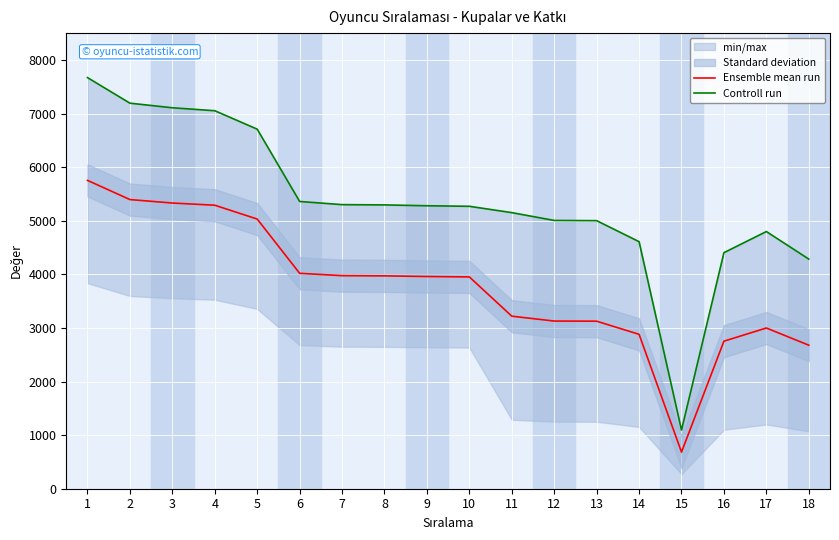

Reading left to right, list all the values displayed in this chart.

Ensemble mean run: 1=5752.5	2=5394.5	3=5330.0	4=5289.0	5=5031.0	6=4019.0	7=3975.0	8=3971.0	9=3959.0	10=3951.5	11=3219.0	12=3128.0	13=3125.5	14=2880.5	15=683.5	16=2752.5	17=2998.5	18=2677.5
Controll run: 1=7670.0	2=7193.0	3=7107.0	4=7052.0	5=6708.0	6=5359.0	7=5300.0	8=5295.0	9=5279.0	10=5269.0	11=5151.0	12=5005.0	13=5001.0	14=4609.0	15=1094.0	16=4404.0	17=4798.0	18=4284.0